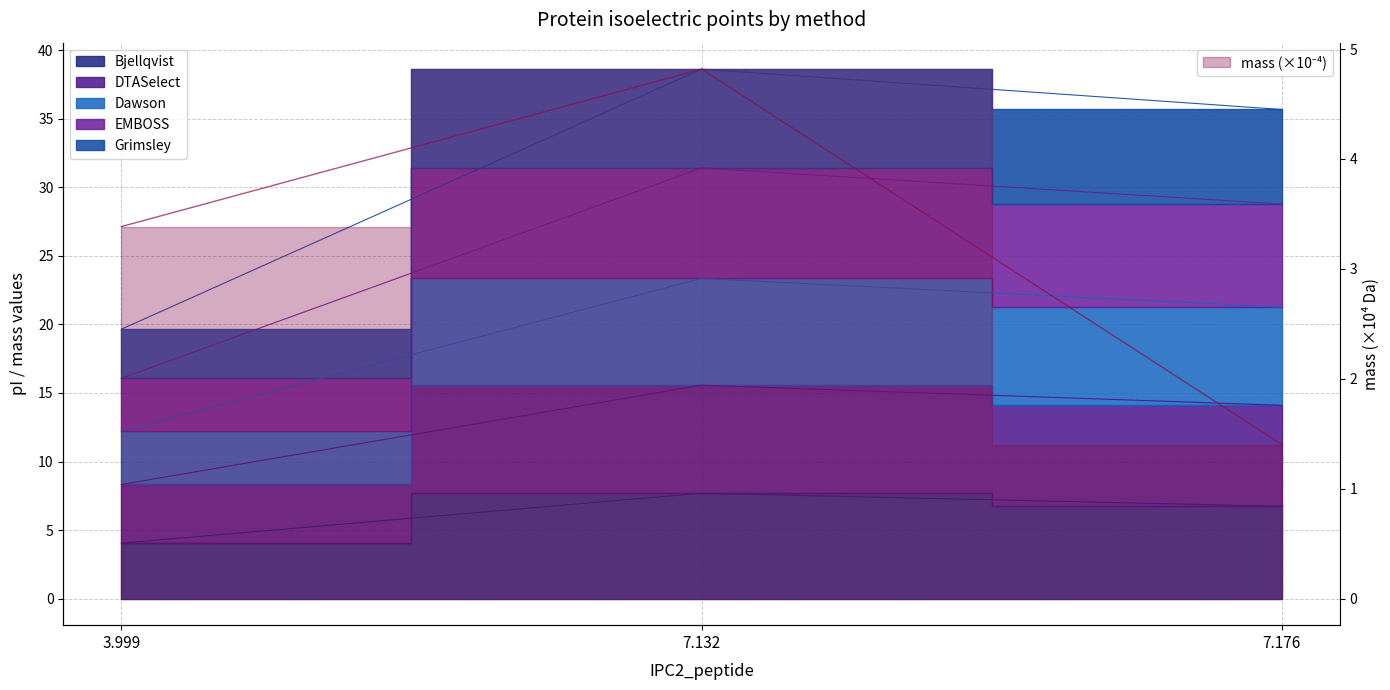

Rank the categories by Dawson value from lowest to highest.

3.999, 7.176, 7.132